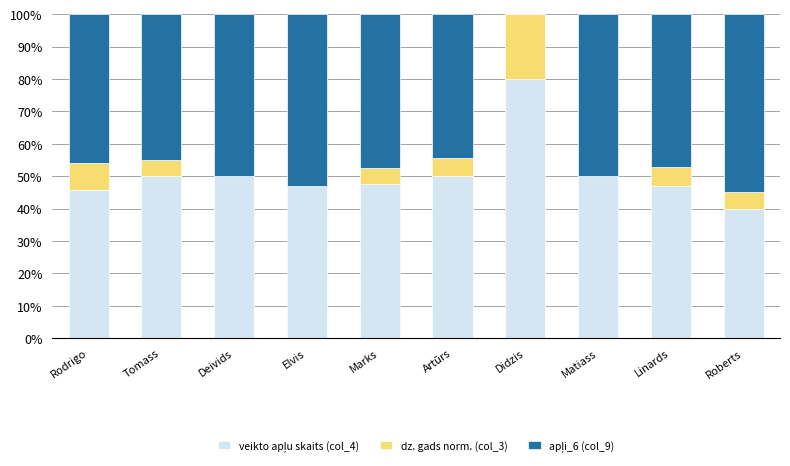

What is the total value across all series at Linards?

100.0